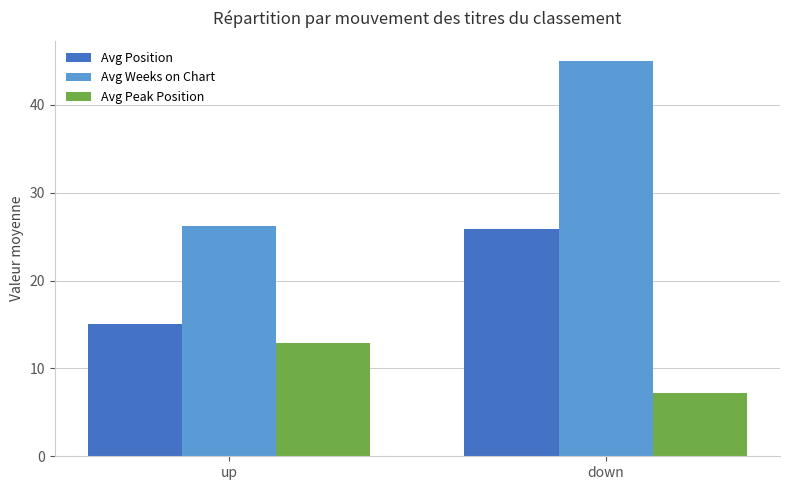

At which category does the chart reach its peak across all series?

down